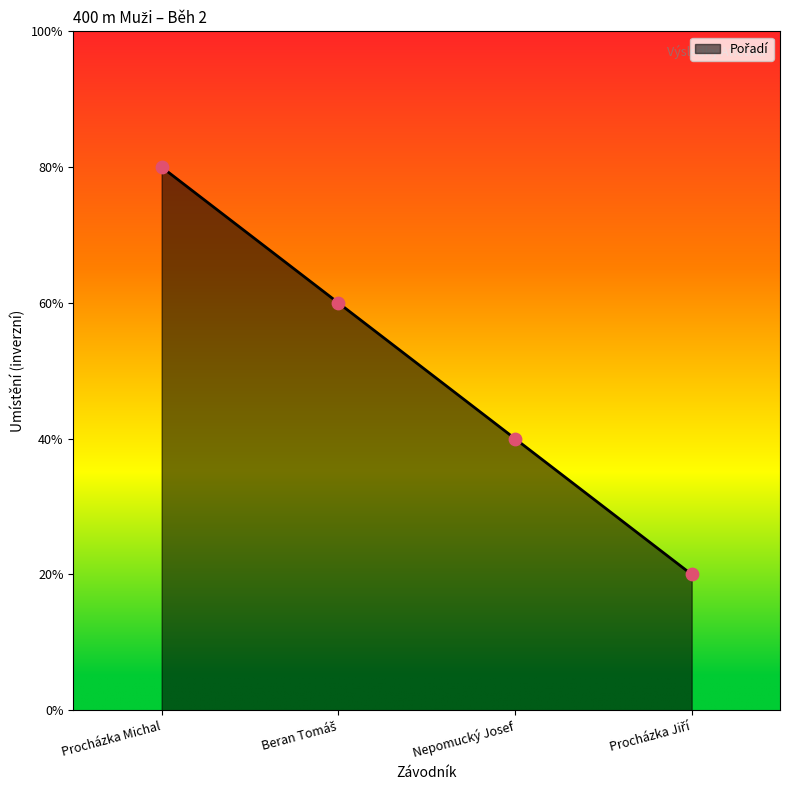

What is the ratio of the value at Nepomucký Josef to the value at Procházka Jiří?

2.0